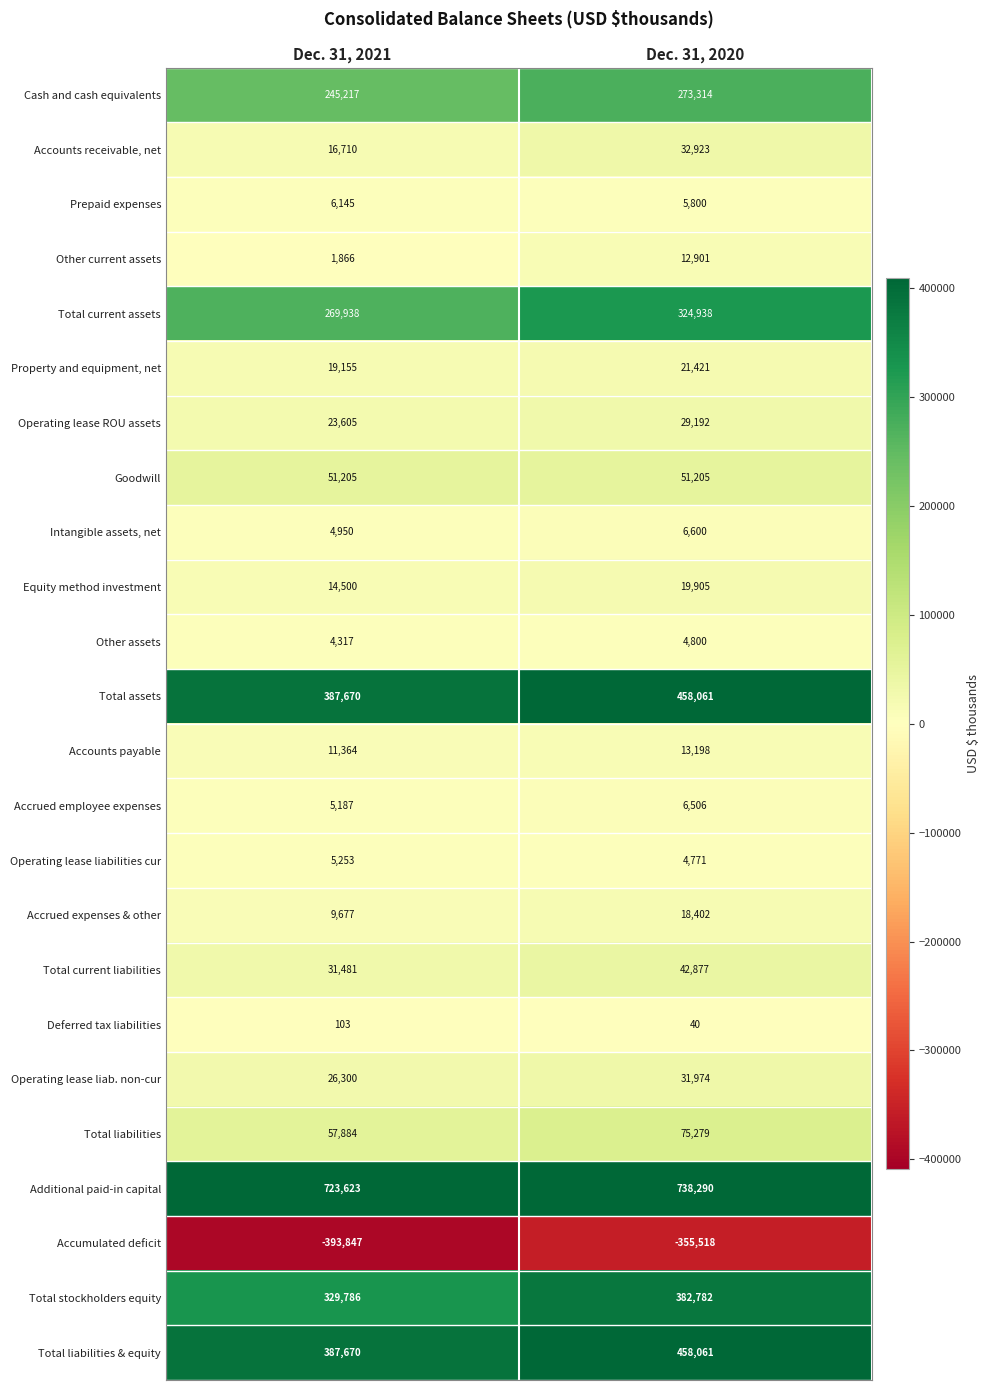

At which label is Accrued employee expenses closest to 5846?

Dec. 31, 2021